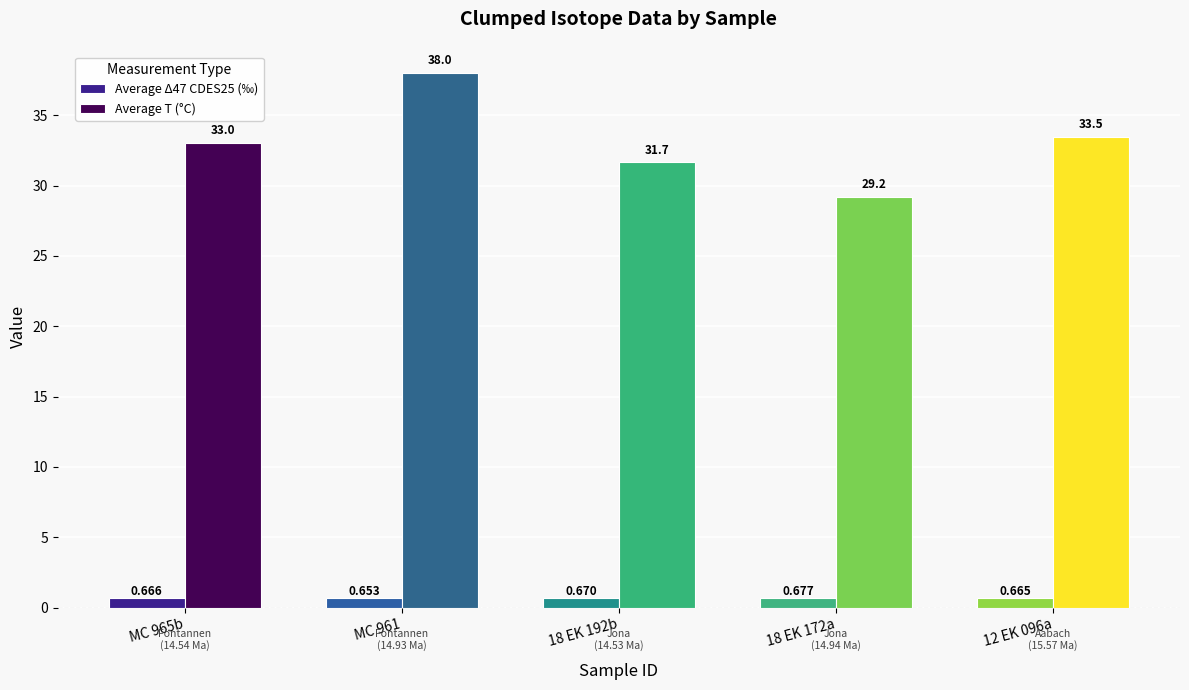

List the series in order of their peak value, lowest first.

Average Δ47 CDES25 (‰), Average T (°C)